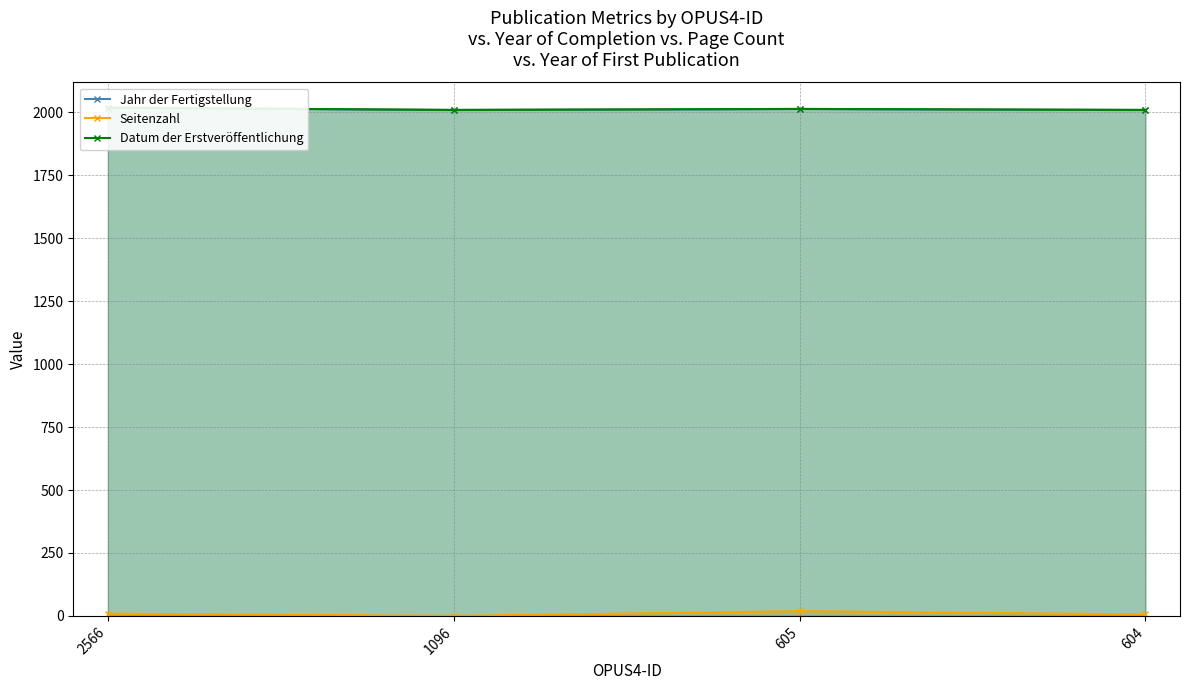

Count the Datum der Erstveröffentlichung values in the range 2010 to 2019.

4